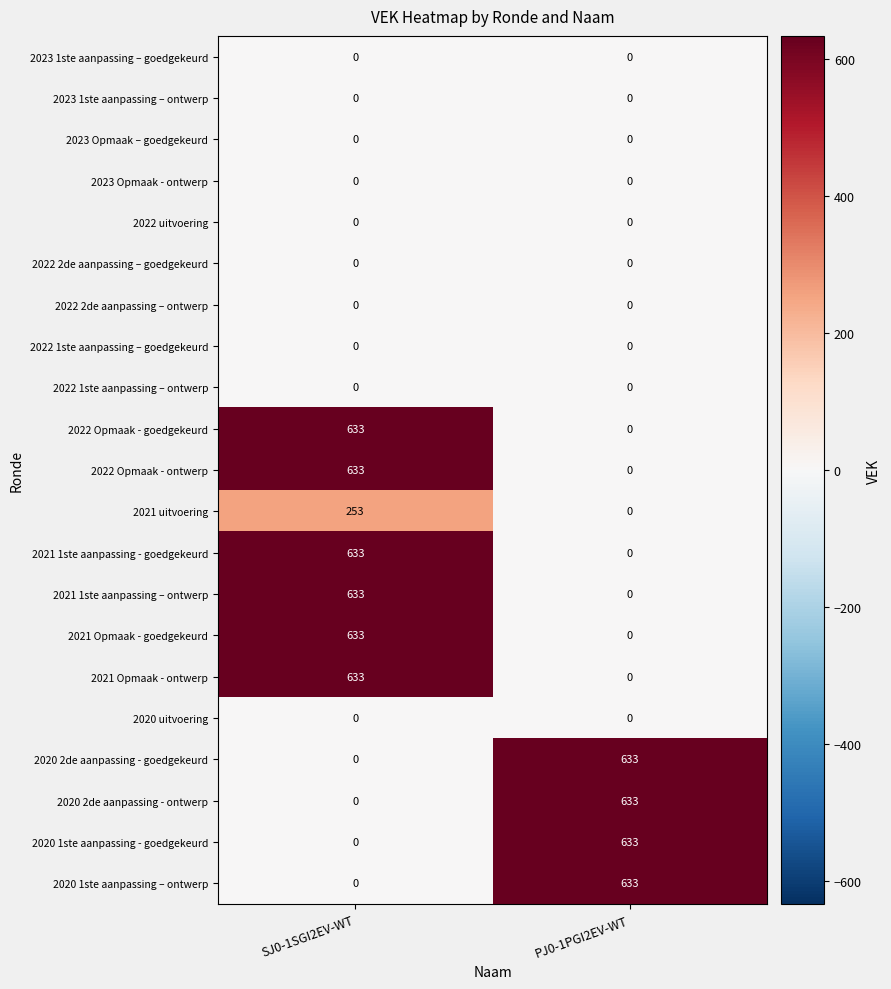

What is the difference between the highest and lowest values at PJ0-1PGI2EV-WT?

633